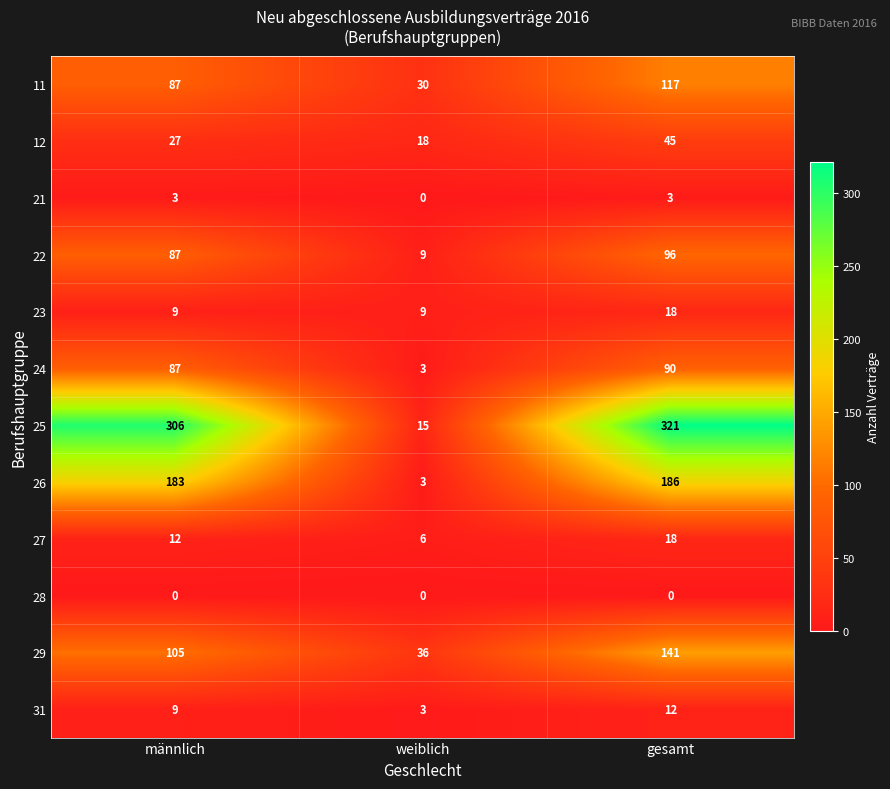

Where is 21 nearest to the value 1?

weiblich